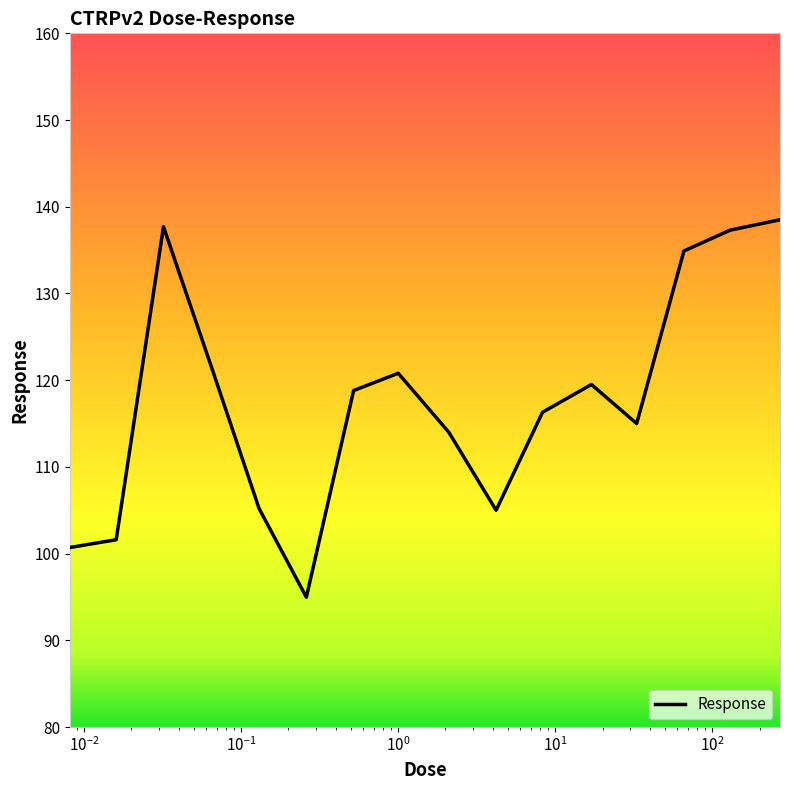

What is the maximum value shown in the chart?

138.5